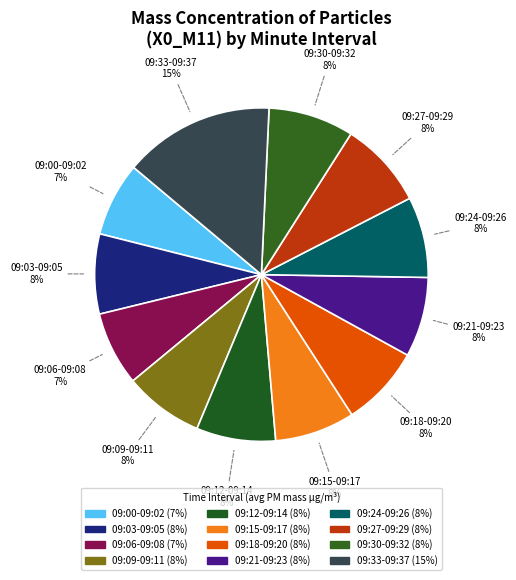

To the nearest percent, what is the average slice percentage?

8%